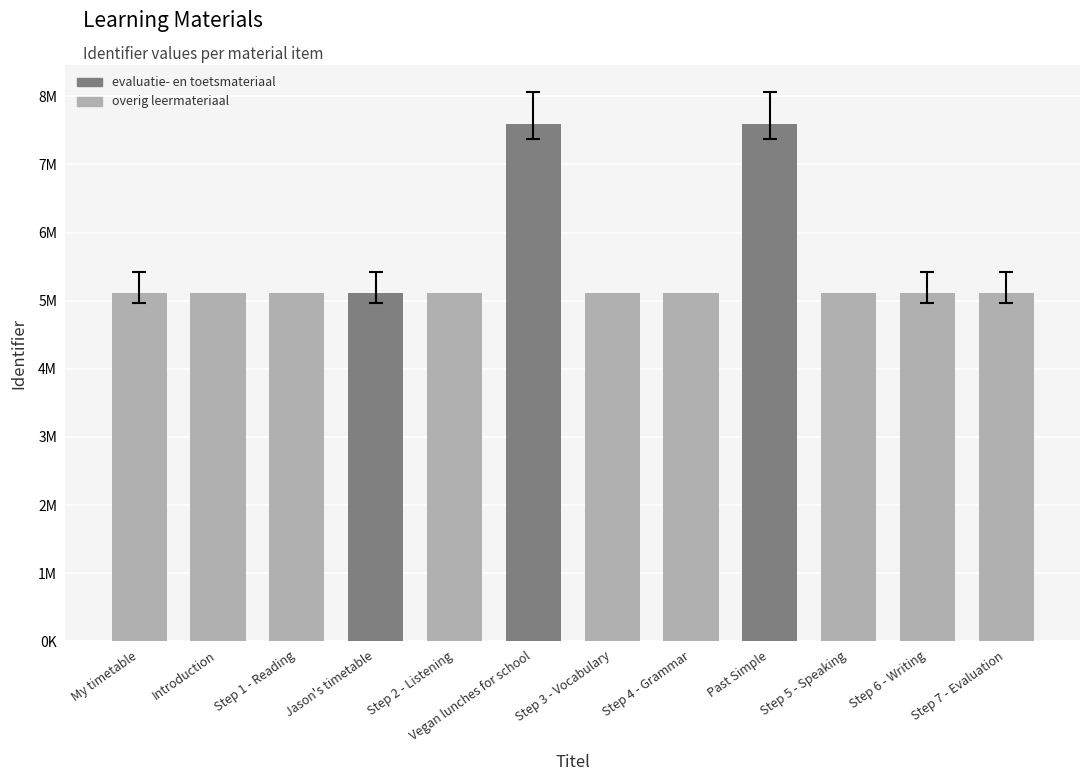

What is the value of the 4th bar from the left?

5113400